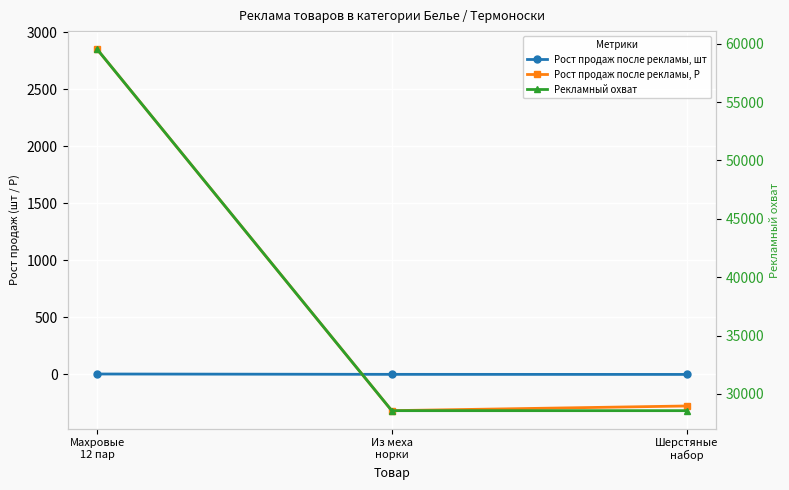

Read the Рост продаж после рекламы, шт value at Махровые
12 пар.

2.7